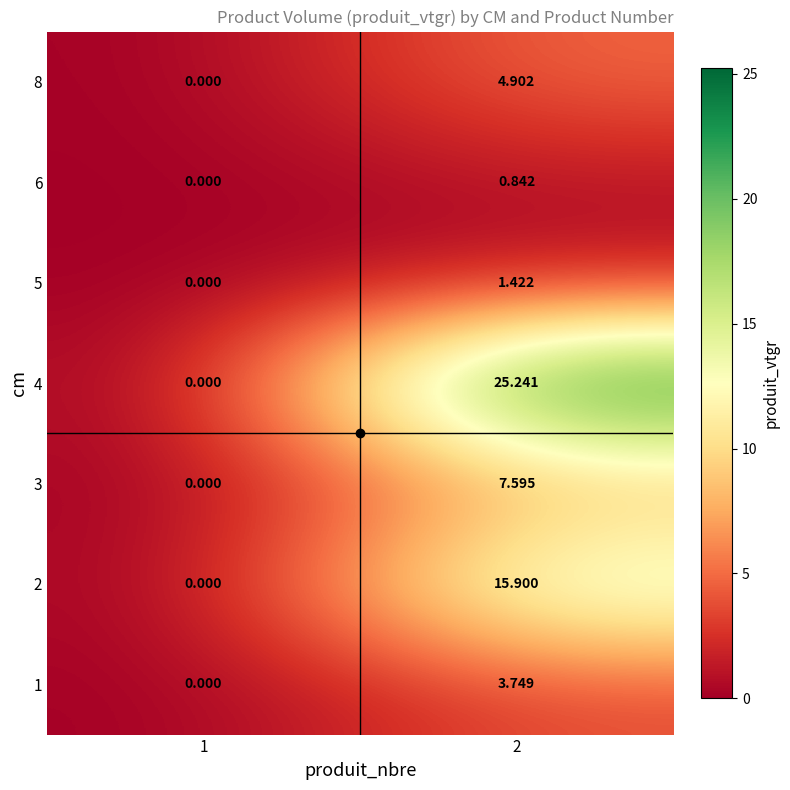

Count the number of categories in the chart.

2